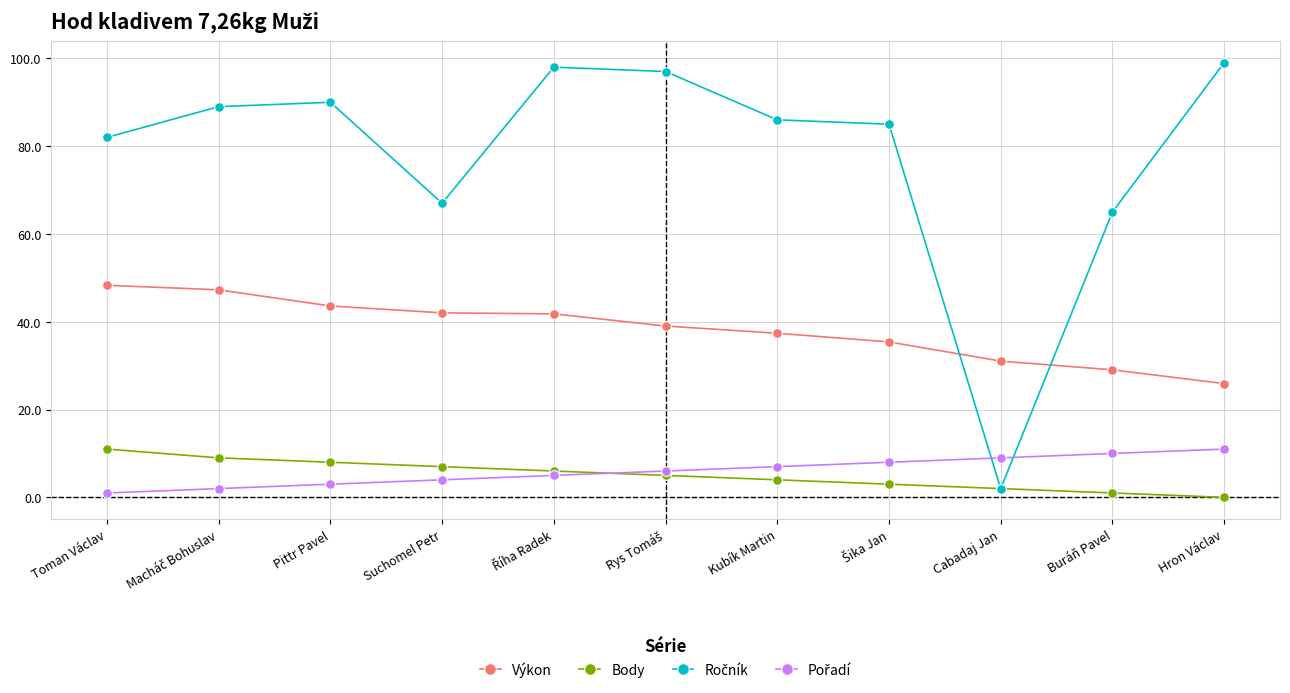

What is the total value across all series at Hron Václav?

135.9